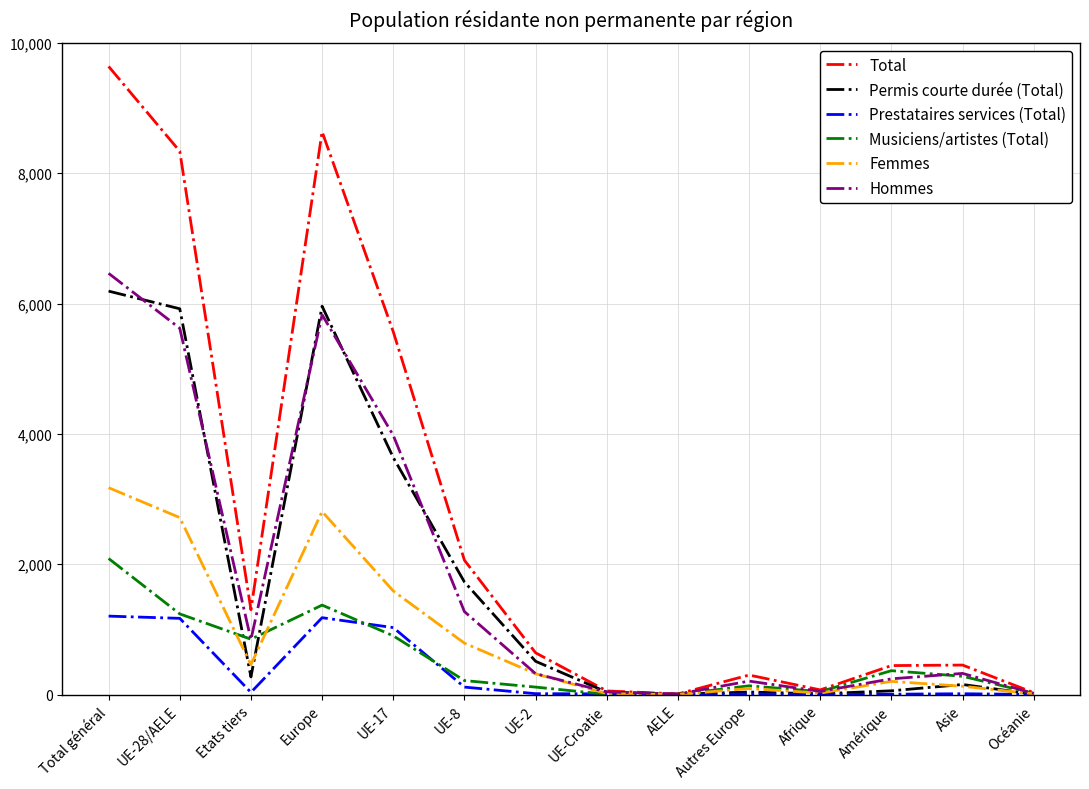

The Permis courte durée (Total) series shows 39 at Autres Europe. True or false?

True